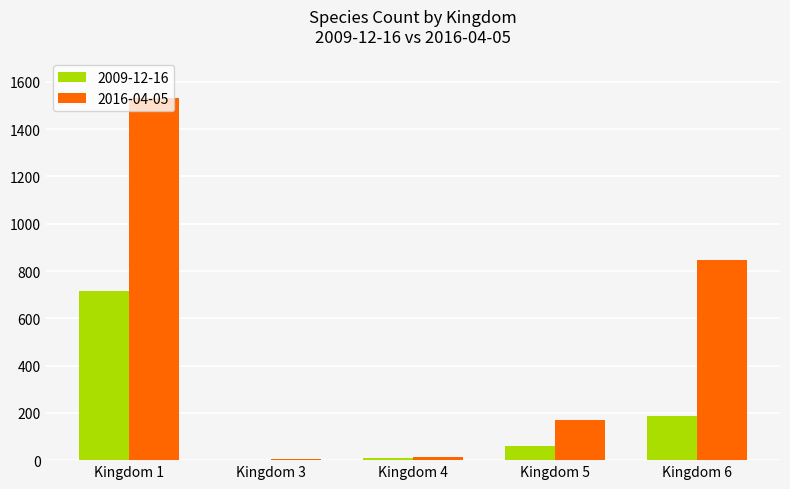

At which category is the sum across all series the highest?

Kingdom 1